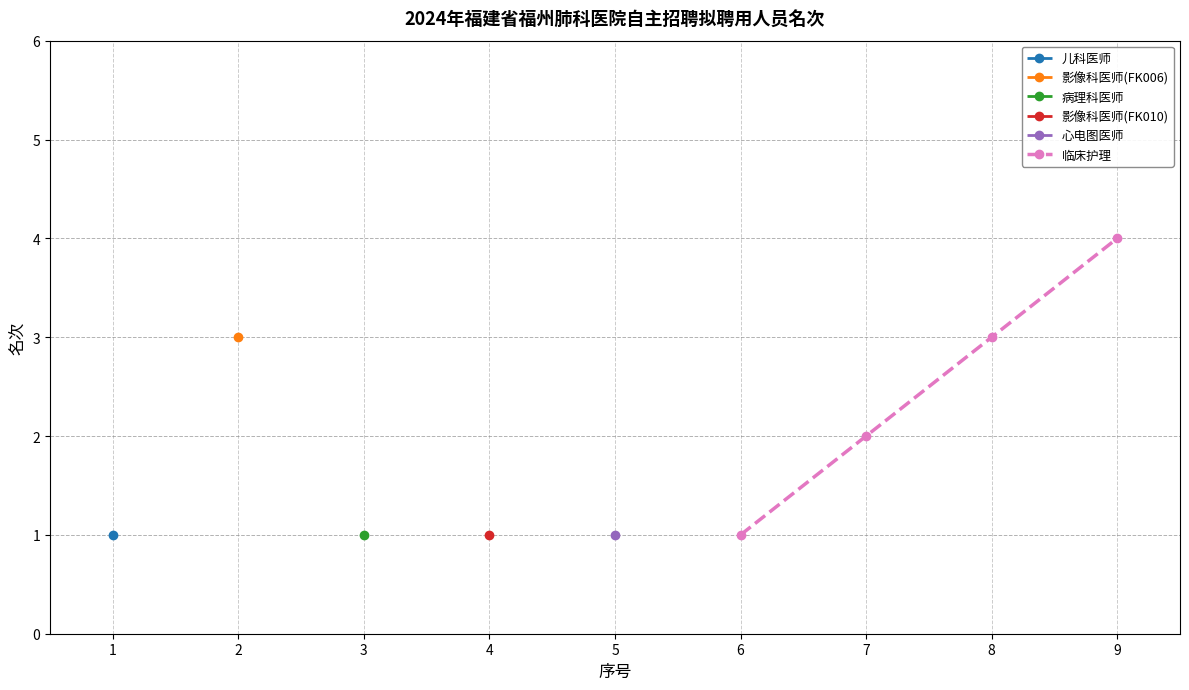

True or false: 临床护理 has more than 0 interior local peaks.

False